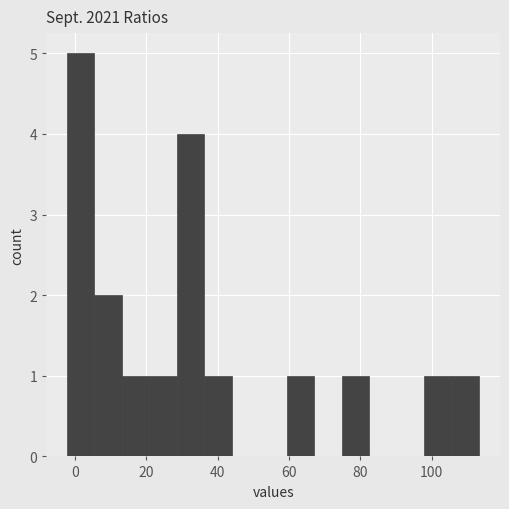

Read against the x-axis, roughly where is the centre of the tallest bar?

2